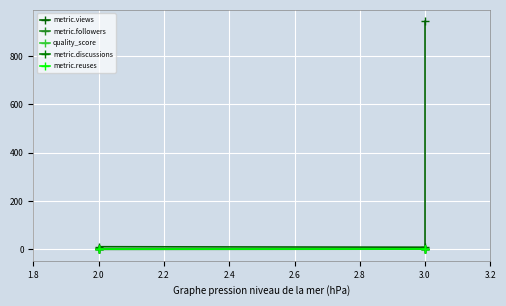

True or false: metric.discussions and metric.followers cross at least once.

False